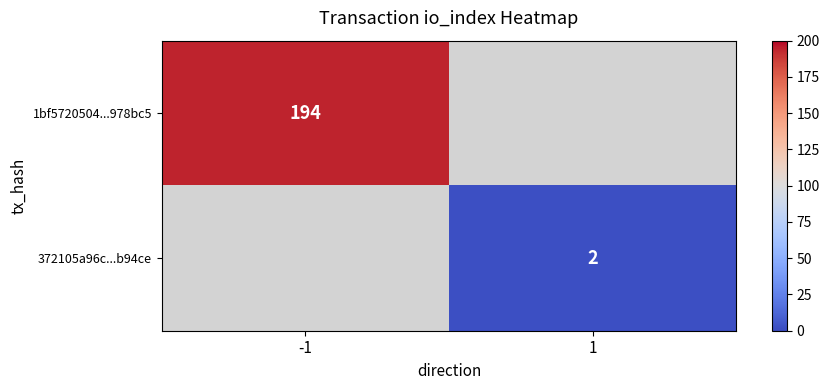

True or false: 372105a96c...b94ce has a value of 1 at 1.

False